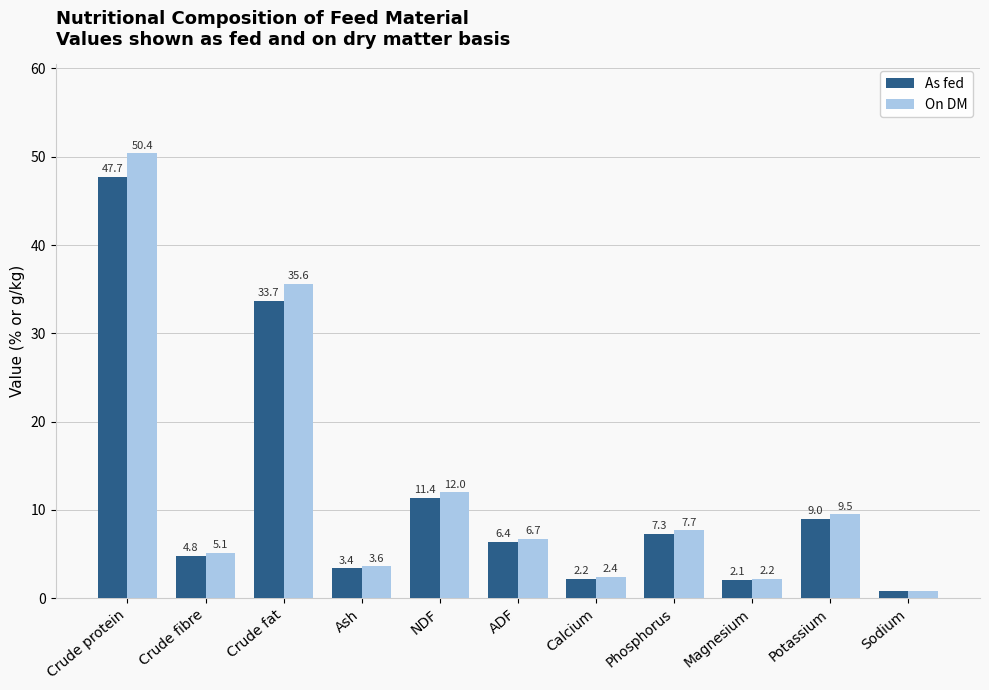

List the series in order of their peak value, lowest first.

As fed, On DM